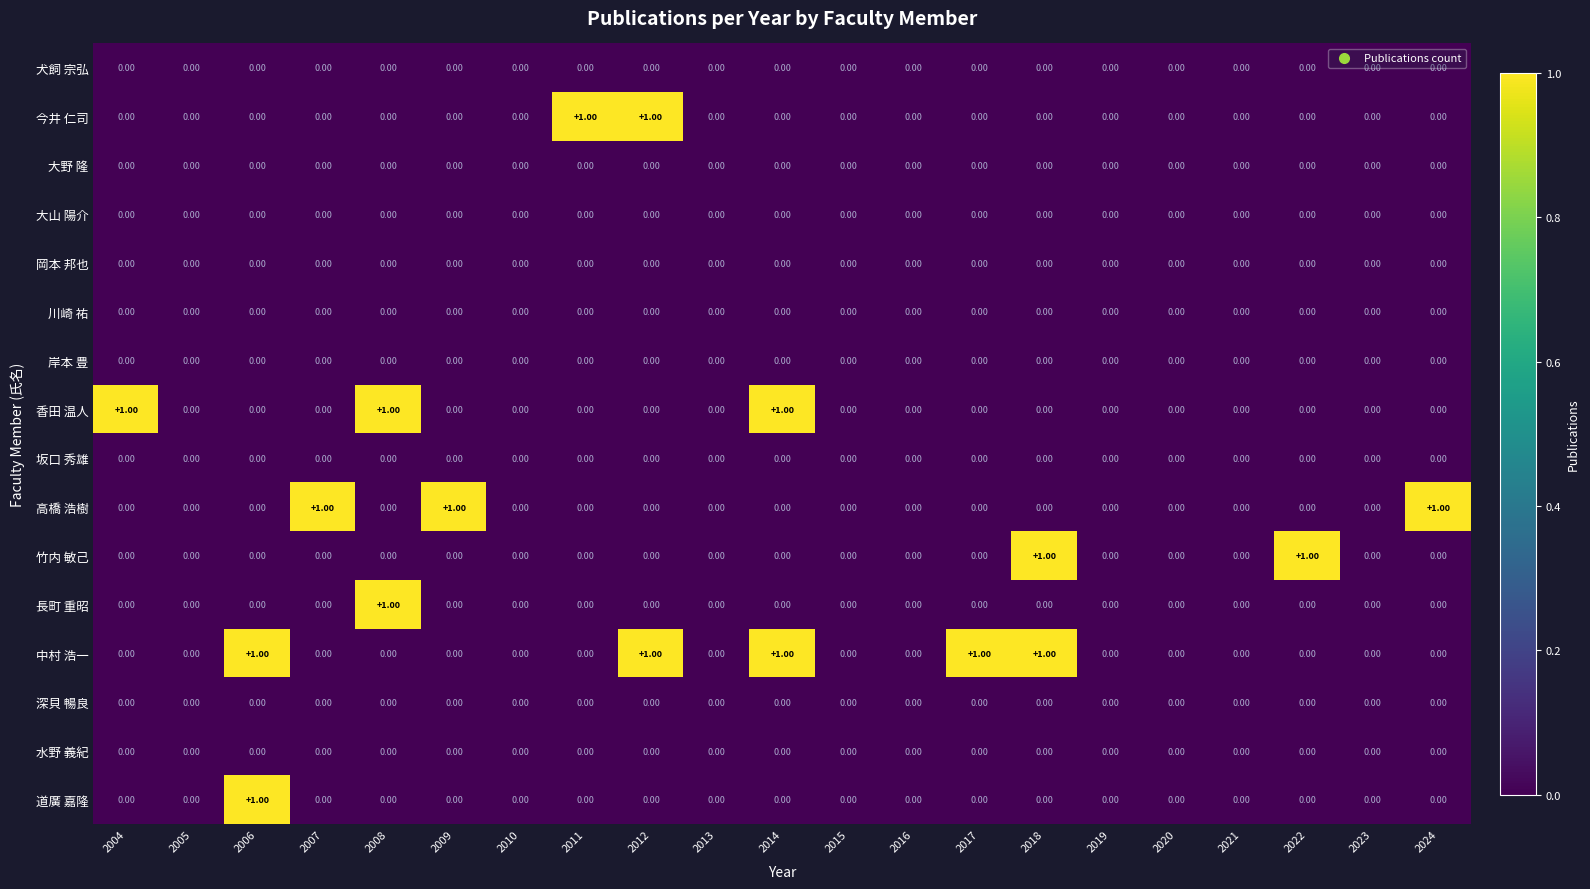

How many values in 香田 温人 are above zero?

3